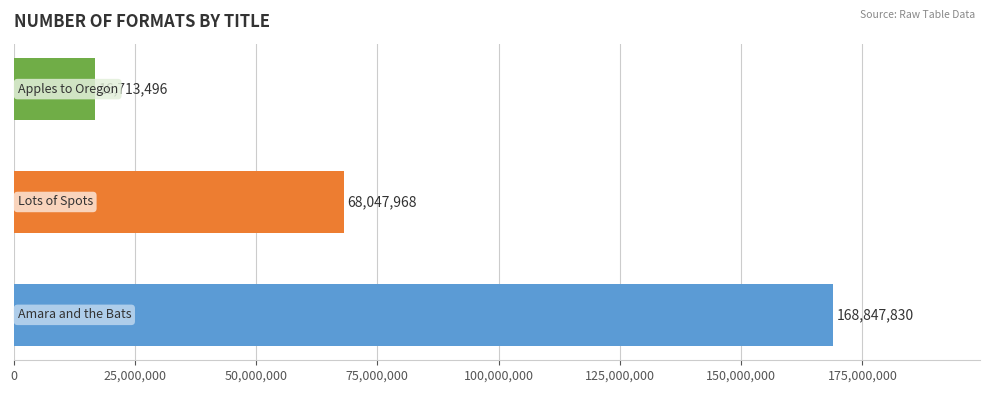

What is the average value?

84536431